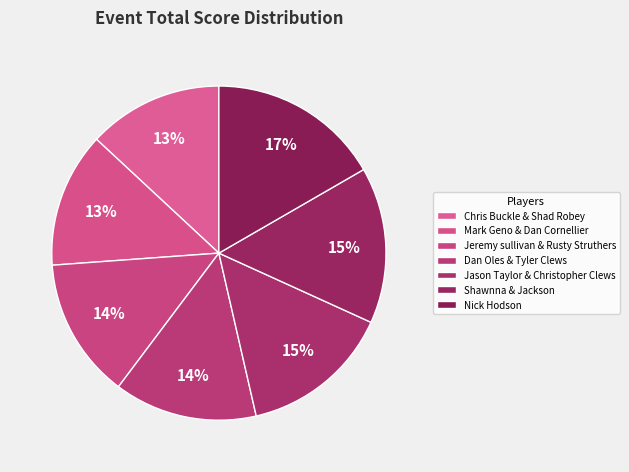

To the nearest percent, what is the difference between the Jason Taylor & Christopher Clews and Nick Hodson slice percentages?

2%